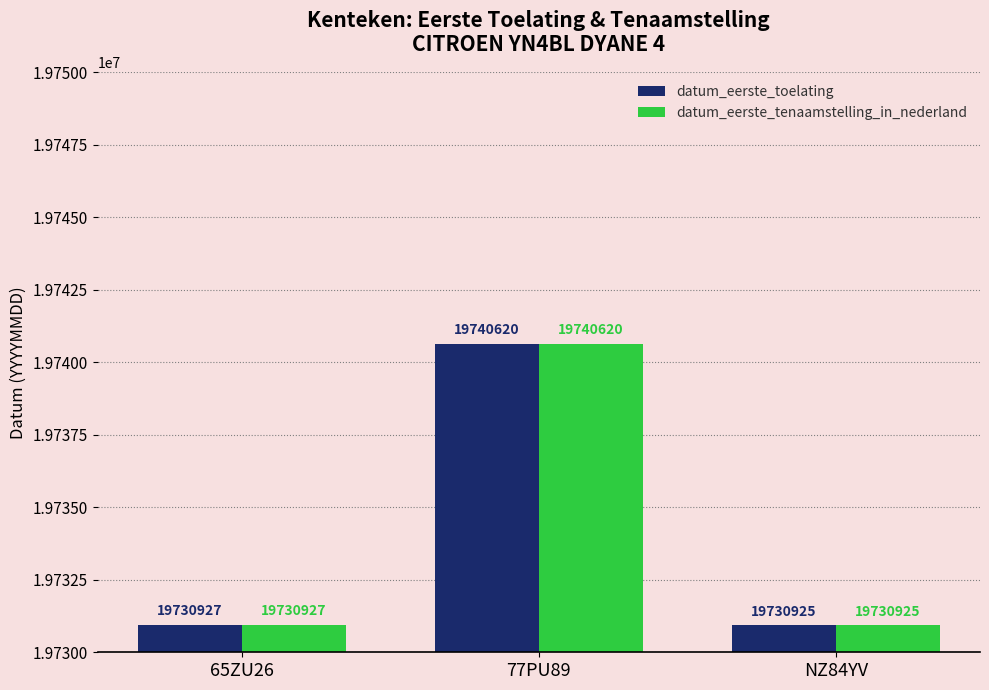

Reading left to right, list all the values displayed in this chart.

datum_eerste_toelating: 19730927	19740620	19730925
datum_eerste_tenaamstelling_in_nederland: 19730927	19740620	19730925